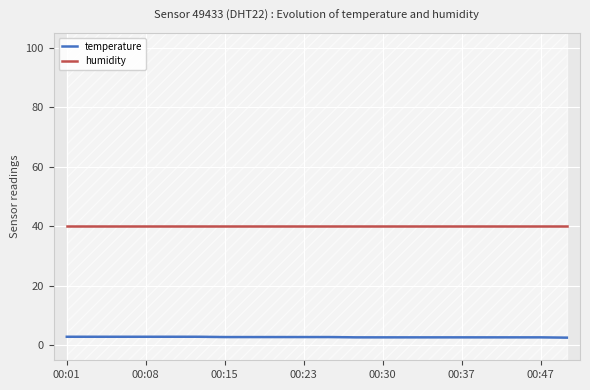

What is the value of the humidity point at the 4th from the left?

40.0